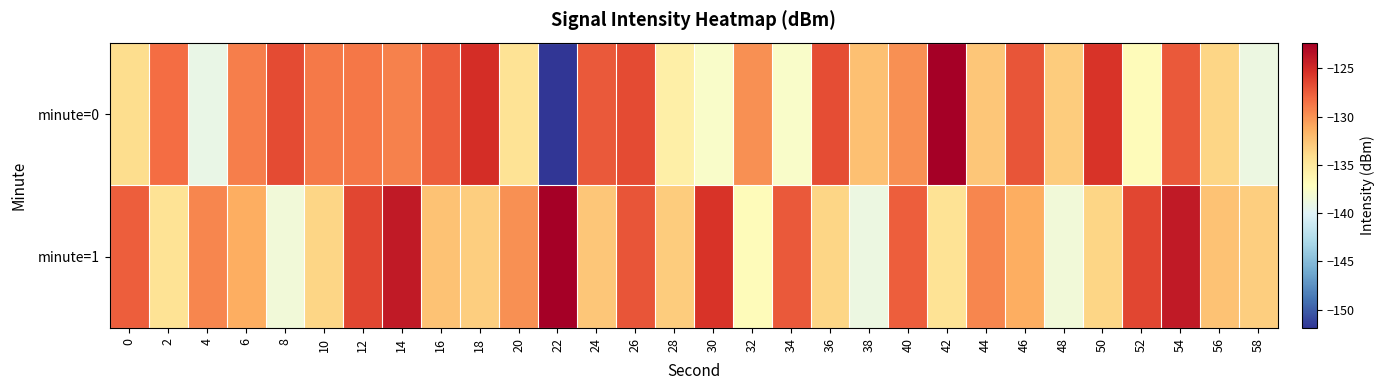

Count the number of data series in this chart.

2